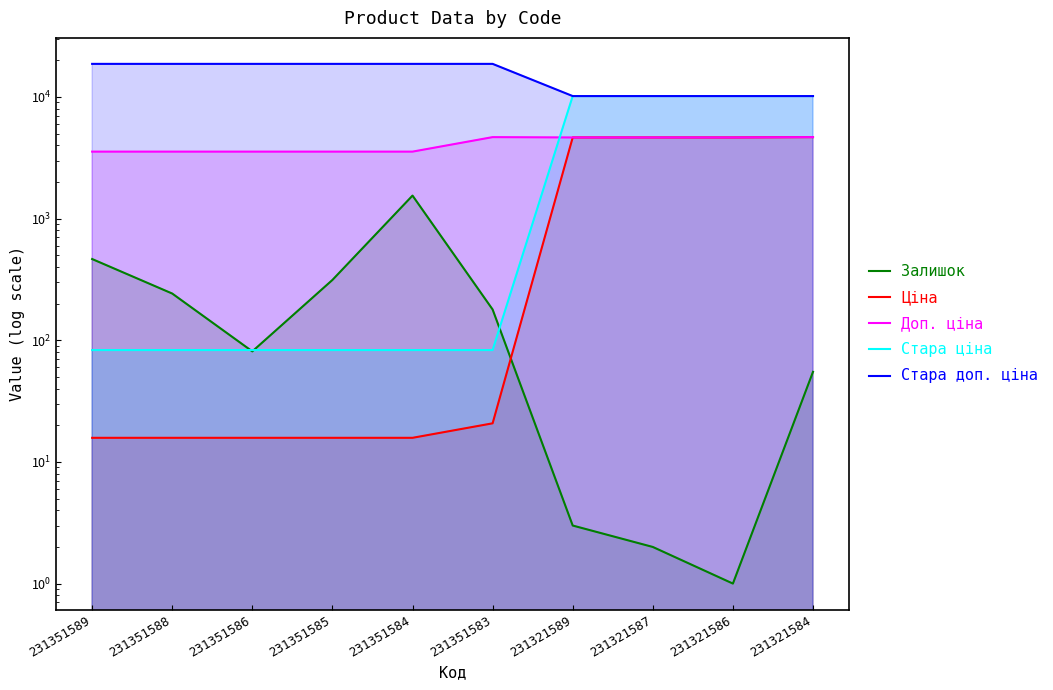

True or false: Доп. ціна and Залишок cross at least once.

False